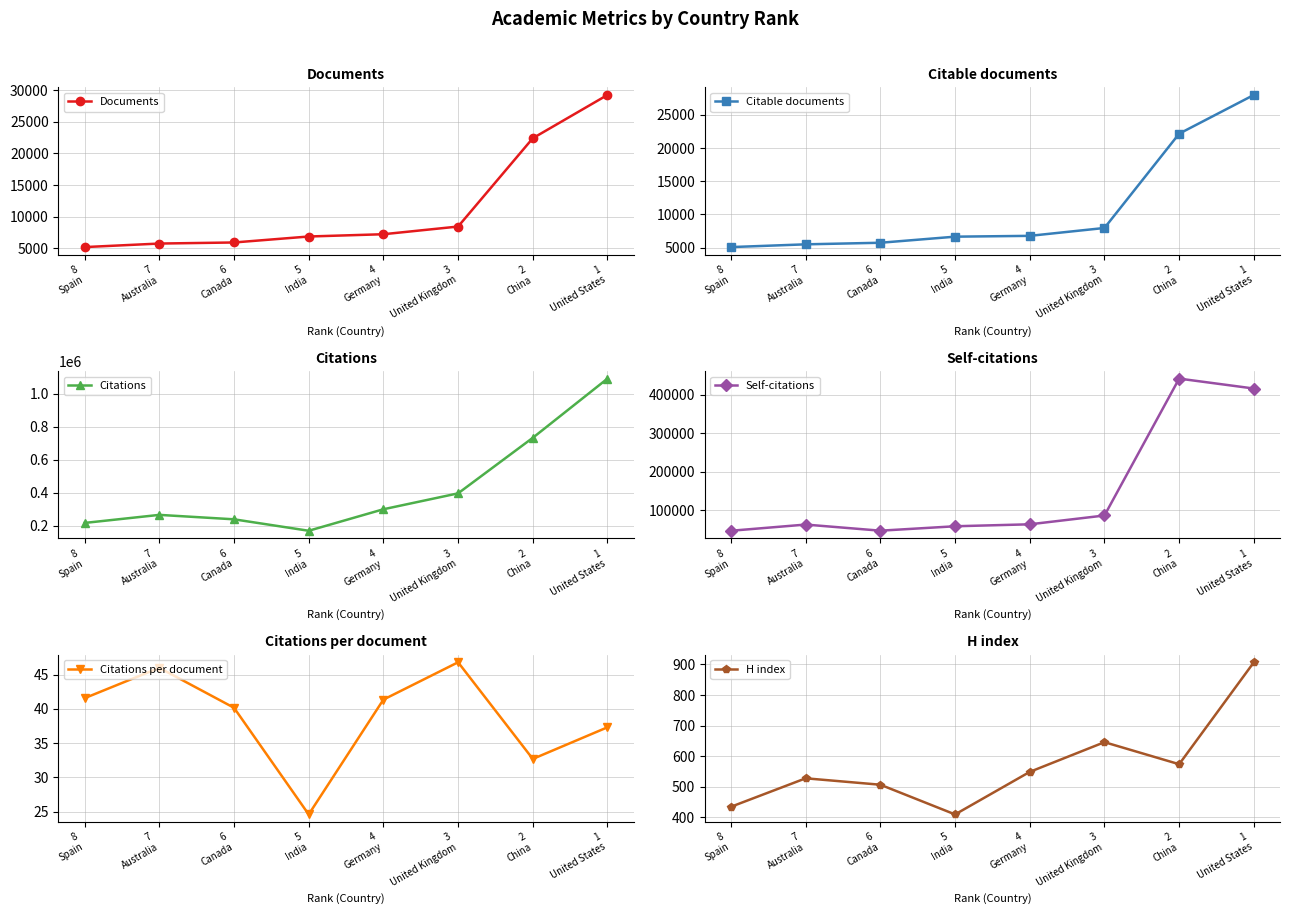

At how many categories does at least one series exceed 276141?

4